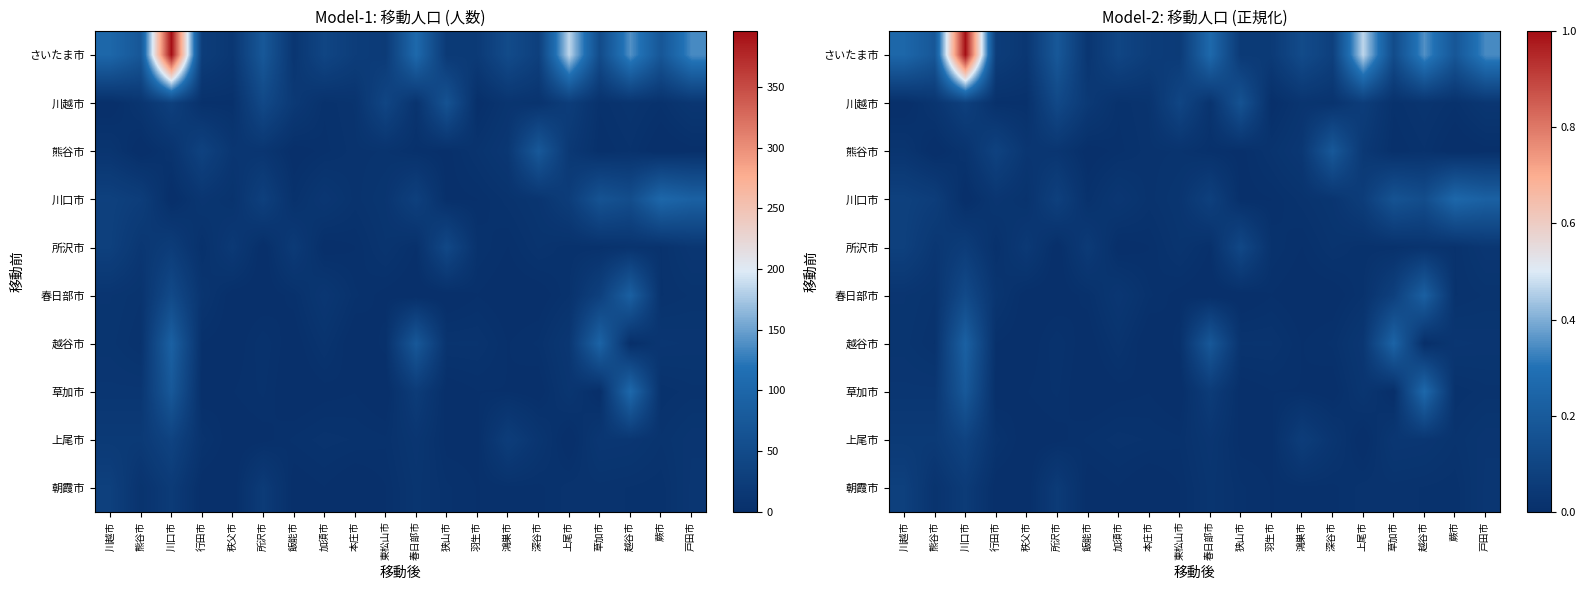

Which has a higher value, 狭山市 or 川越市?

川越市